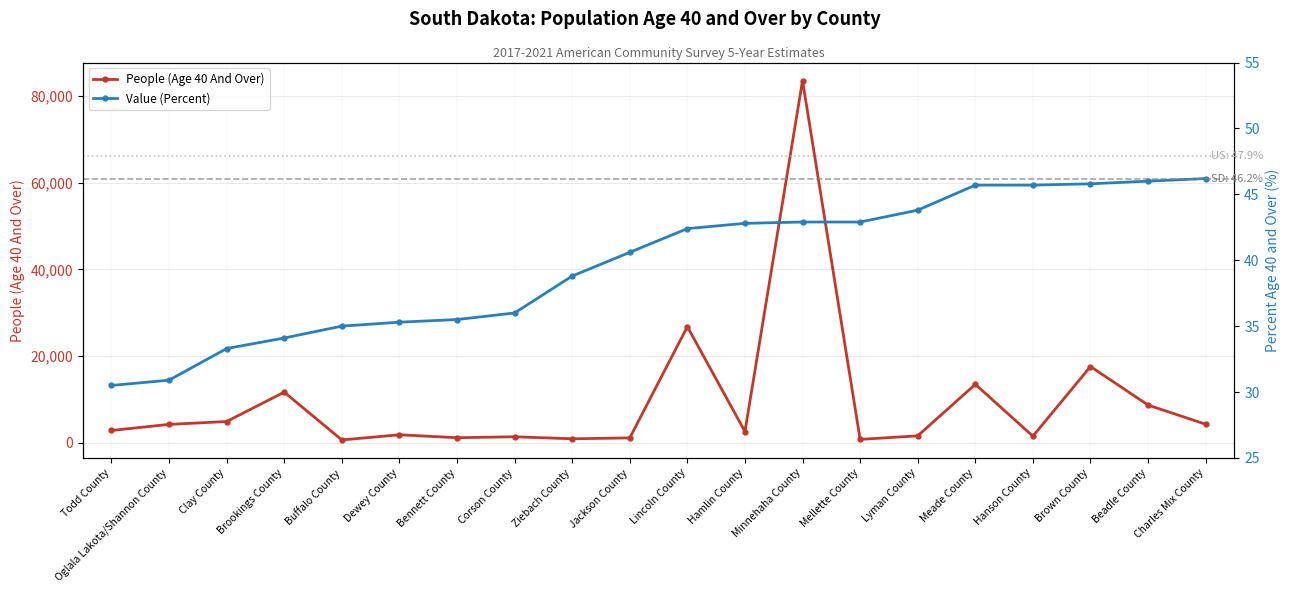

At how many categories does at least one series exceed 83081?

1